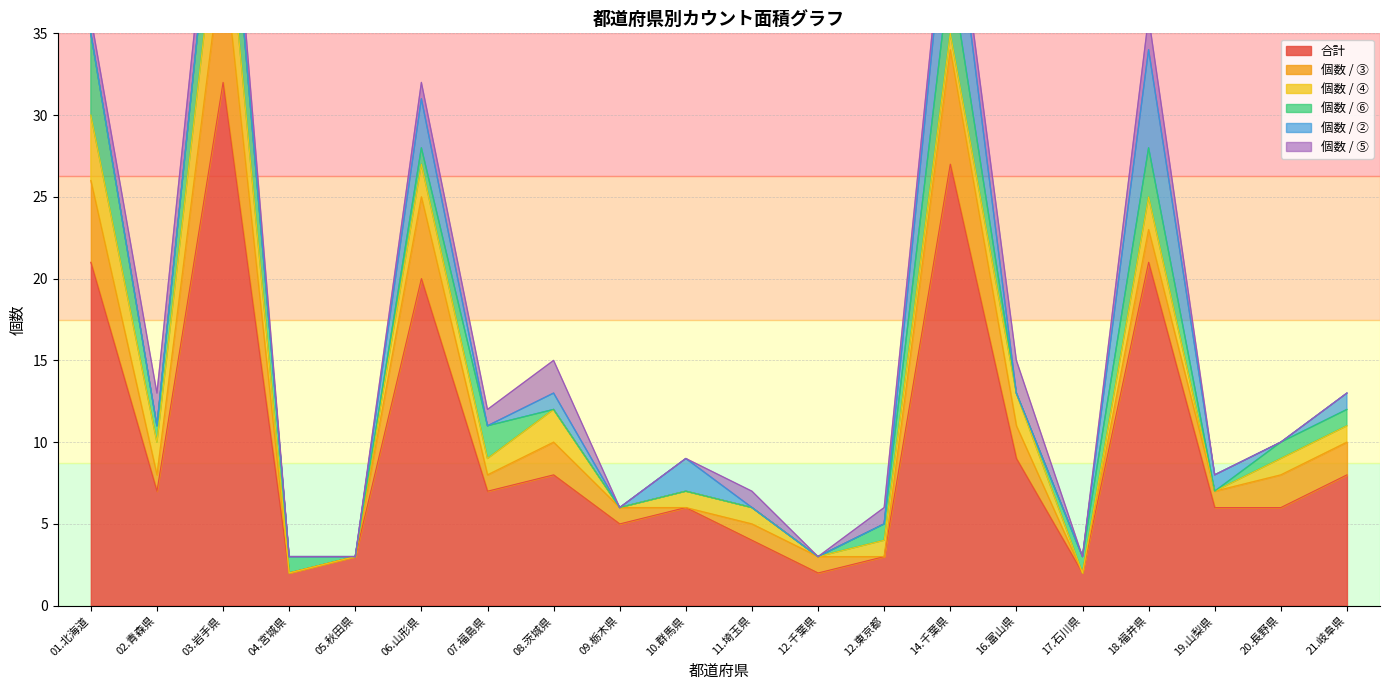

True or false: 合計 and 個数 / ④ intersect in this chart.

False